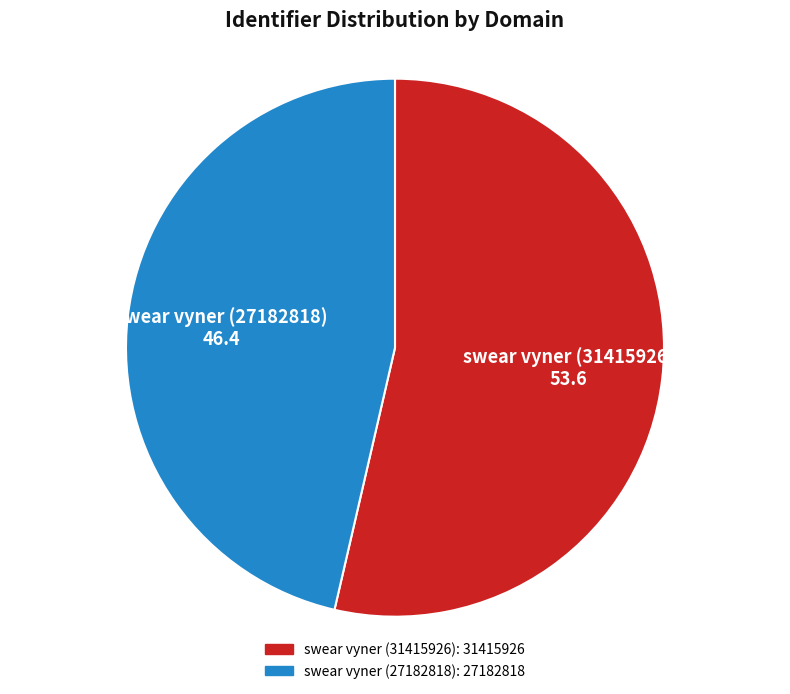

Approximately how many times larger is the value at swear vyner (27182818) compared to swear vyner (31415926)?

0.9